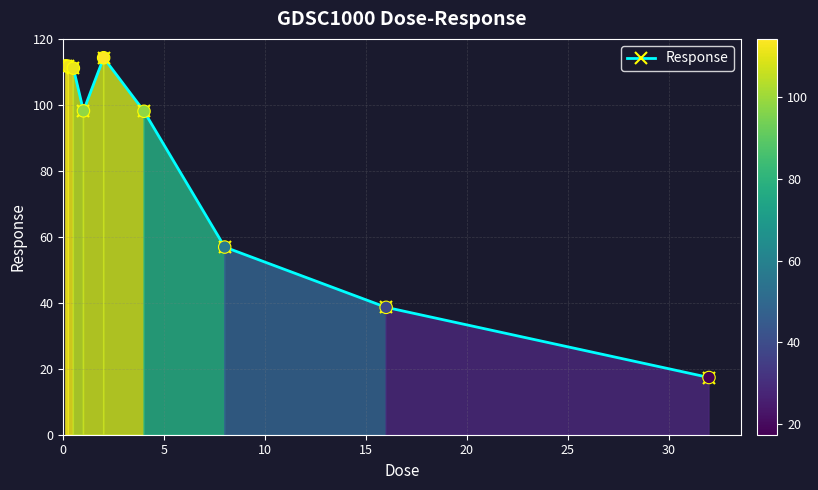

What is the value of the 1st point from the left?

111.9